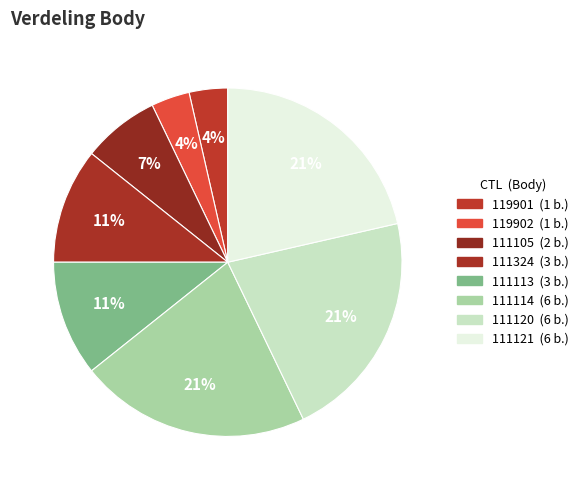

Approximately how many times larger is the value at 119902 compared to 111121?

0.2